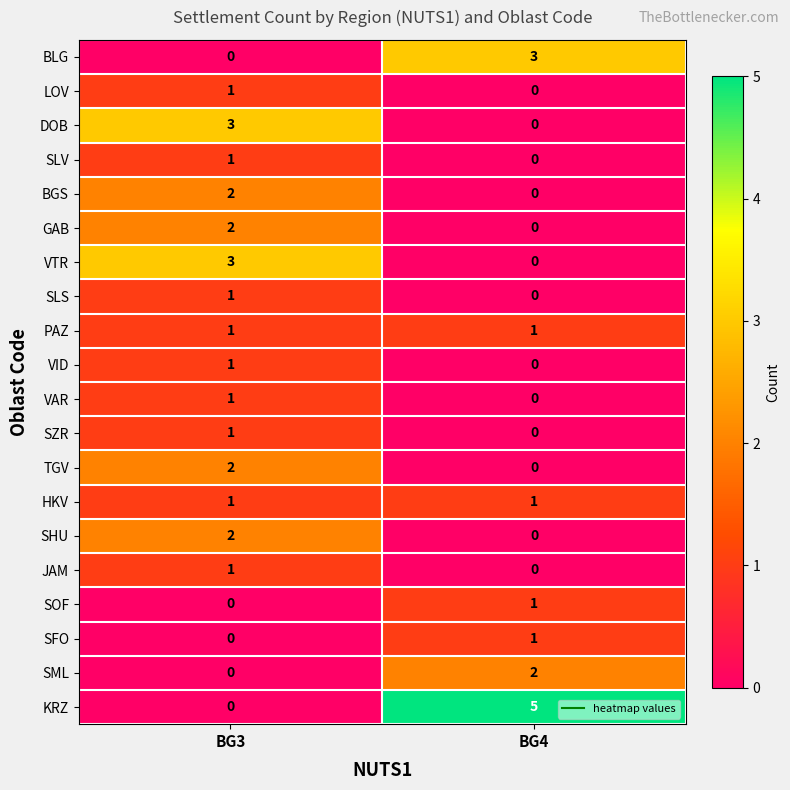

At which label is SOF closest to 0?

BG3